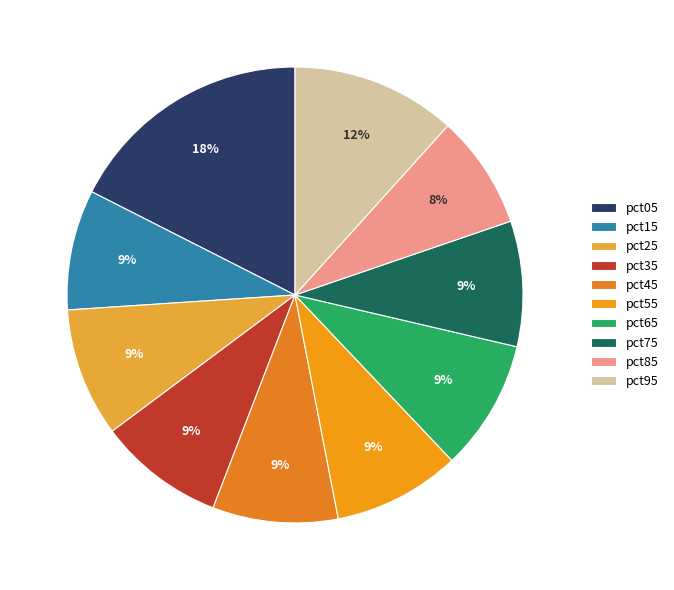

True or false: pct75 accounts for 23% of the total.

False